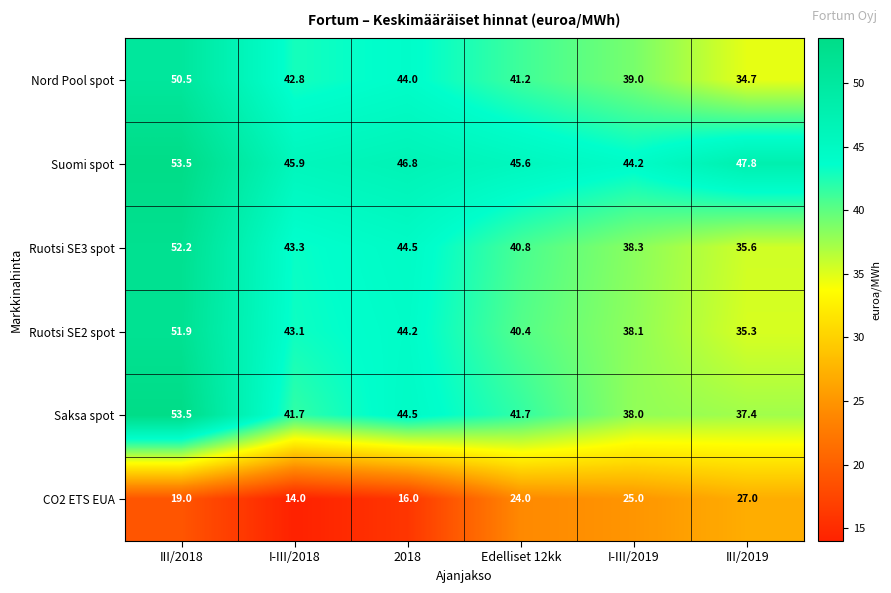

What value does the Ruotsi SE3 spot series have at Edelliset 12kk?

40.8